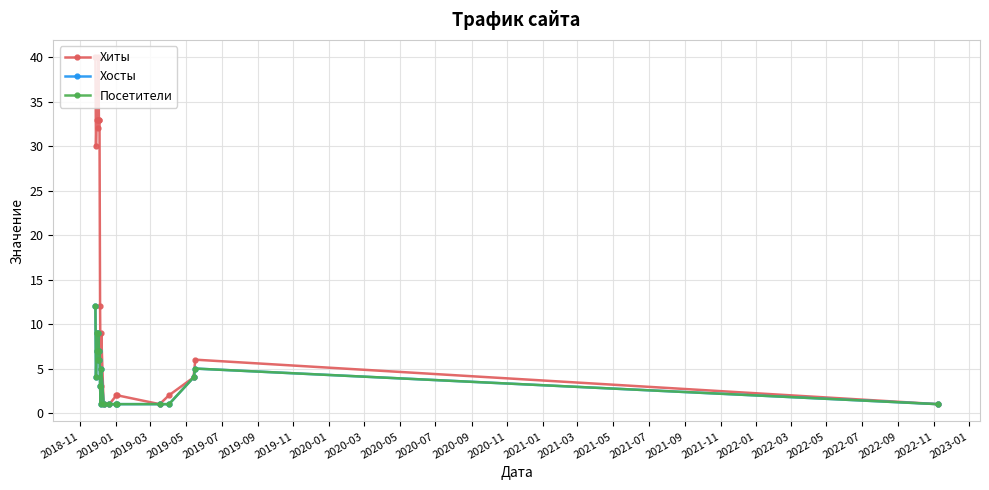

True or false: Хиты and Хосты cross at least once.

False